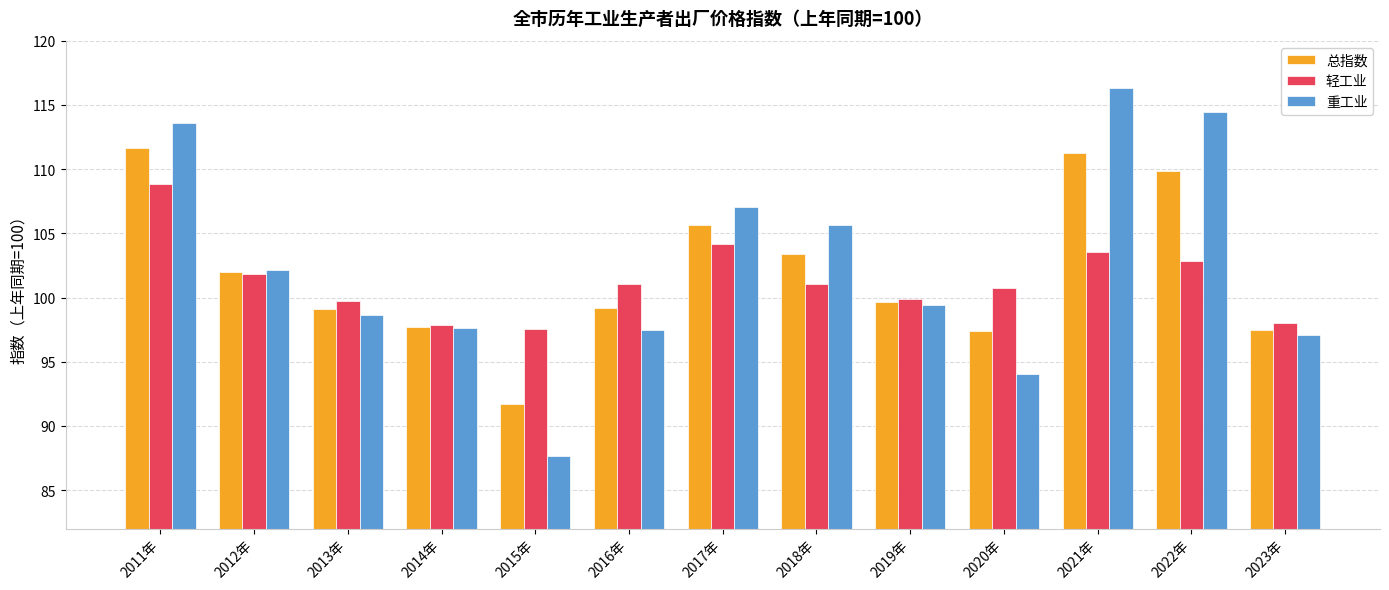

How many bars are there in total?

39